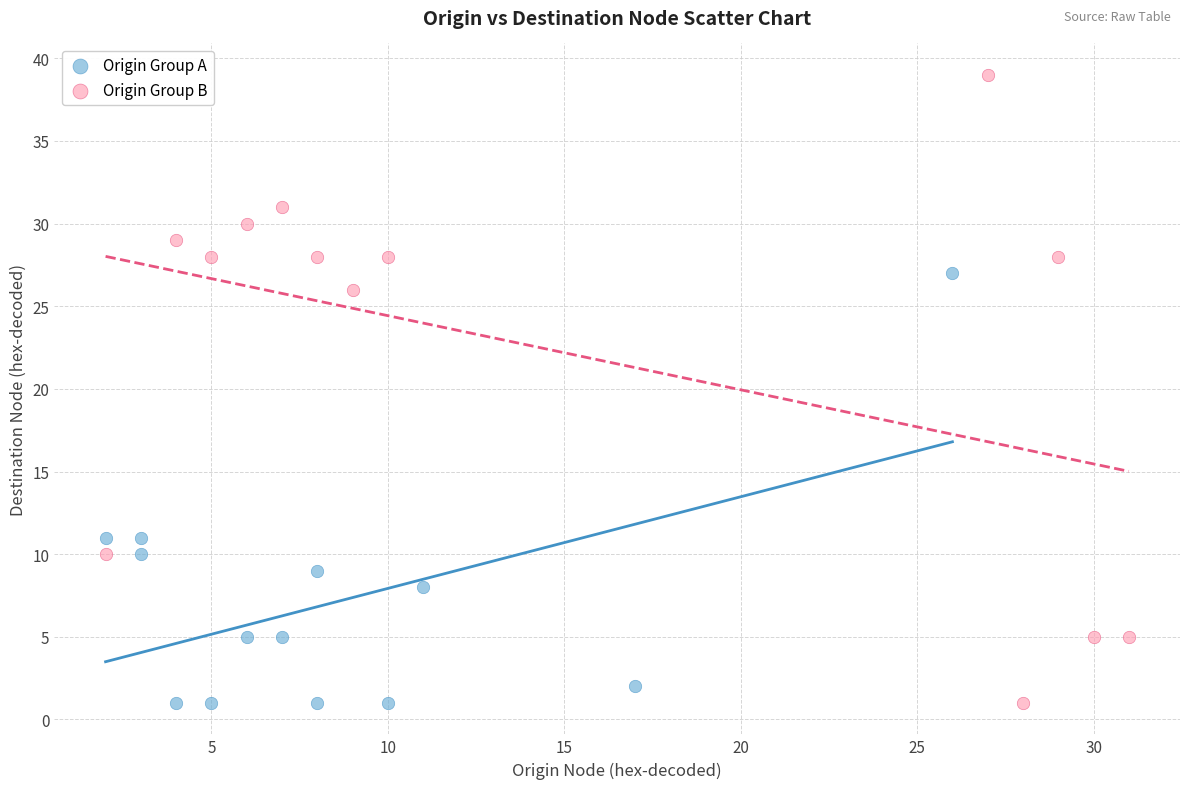

Which series has the widest spread of Y values?

Origin Group B